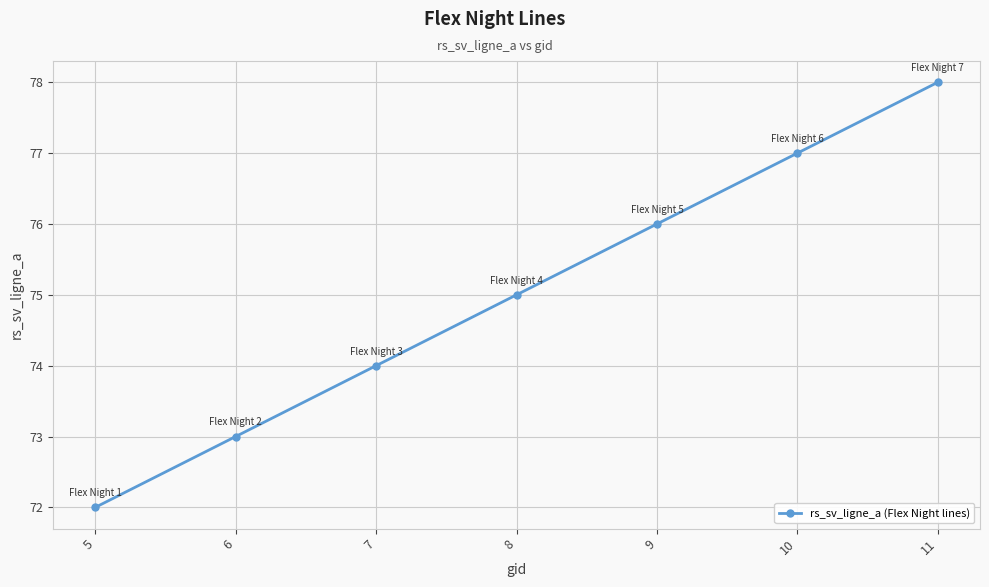

What is the average value?

75